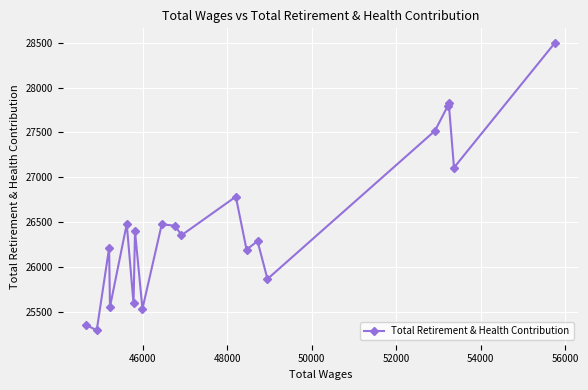

What is the difference between the second highest and second lowest values?

2475